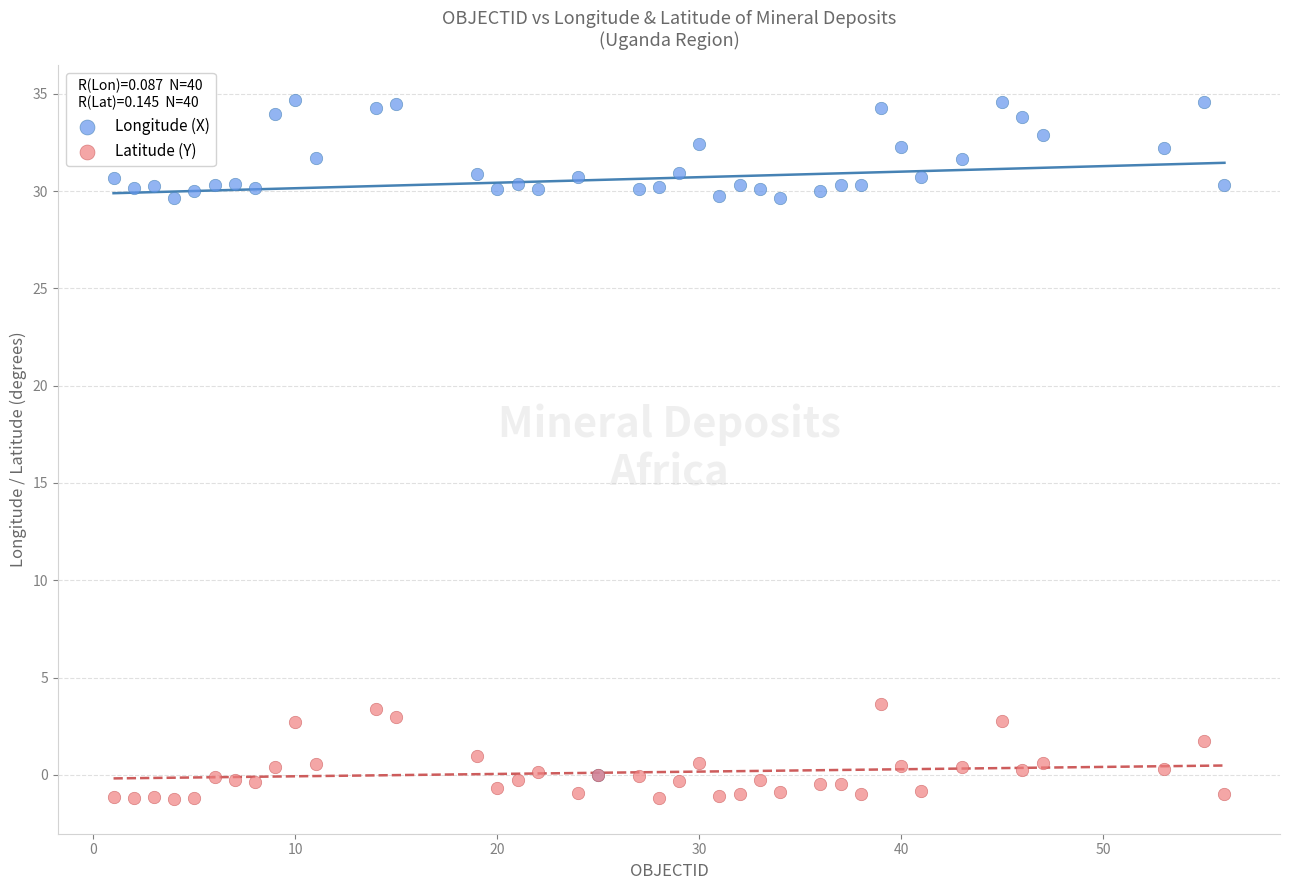

What are all the series names shown in the legend?

Longitude (X), Latitude (Y)